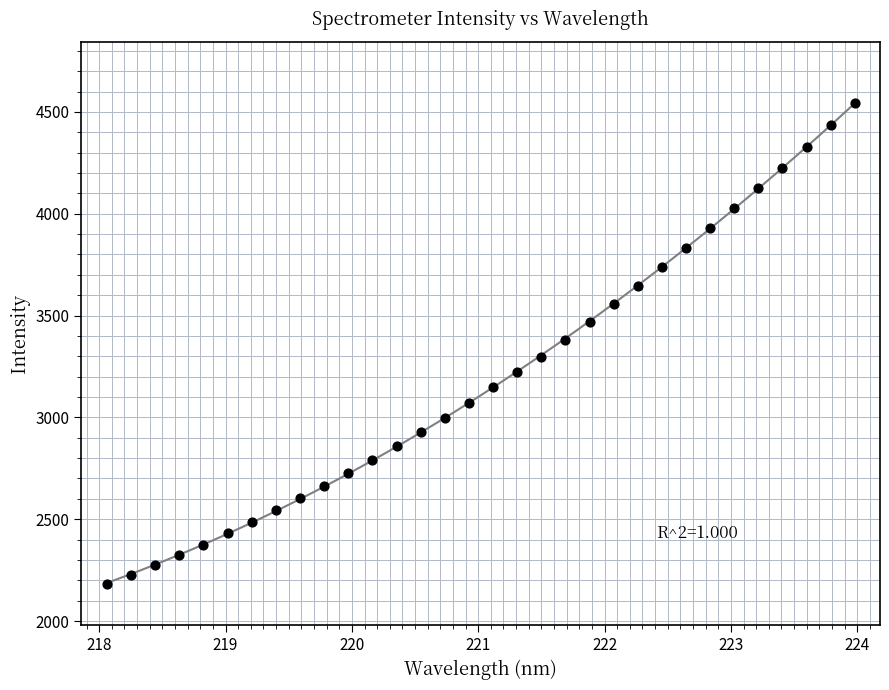

What is the range of X values (max minus min)?

5.9